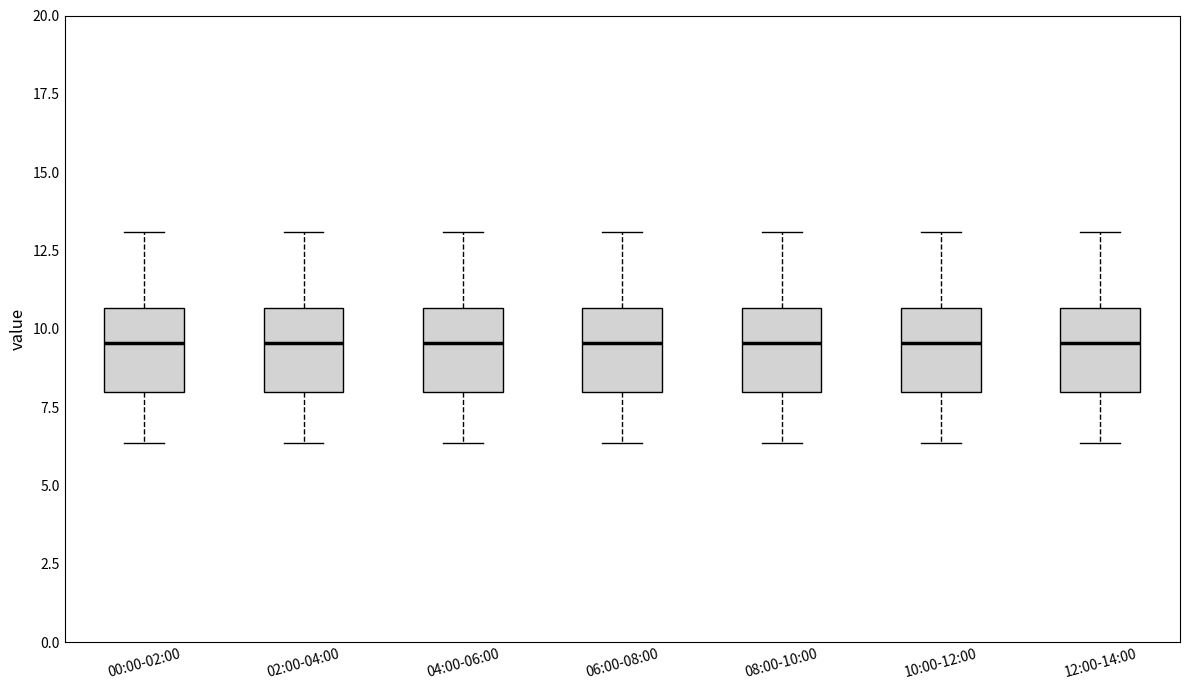

Reading left to right, read every box against the y-axis: the position of its median line, the range the box covers, and the ends of its whiskers. The values are not printed on the chart, so give them approximately, as read against the axis.

00:00-02:00: median 9.5, box 8.0 to 10.5, whiskers 6.5 to 13.0
02:00-04:00: median 9.5, box 8.0 to 10.5, whiskers 6.5 to 13.0
04:00-06:00: median 9.5, box 8.0 to 10.5, whiskers 6.5 to 13.0
06:00-08:00: median 9.5, box 8.0 to 10.5, whiskers 6.5 to 13.0
08:00-10:00: median 9.5, box 8.0 to 10.5, whiskers 6.5 to 13.0
10:00-12:00: median 9.5, box 8.0 to 10.5, whiskers 6.5 to 13.0
12:00-14:00: median 9.5, box 8.0 to 10.5, whiskers 6.5 to 13.0